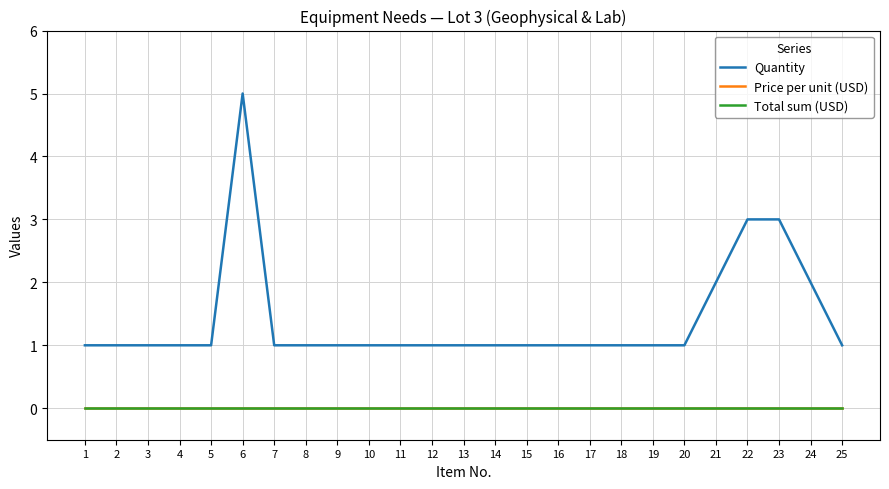

Does the chart display data point markers on the line(s)?

No